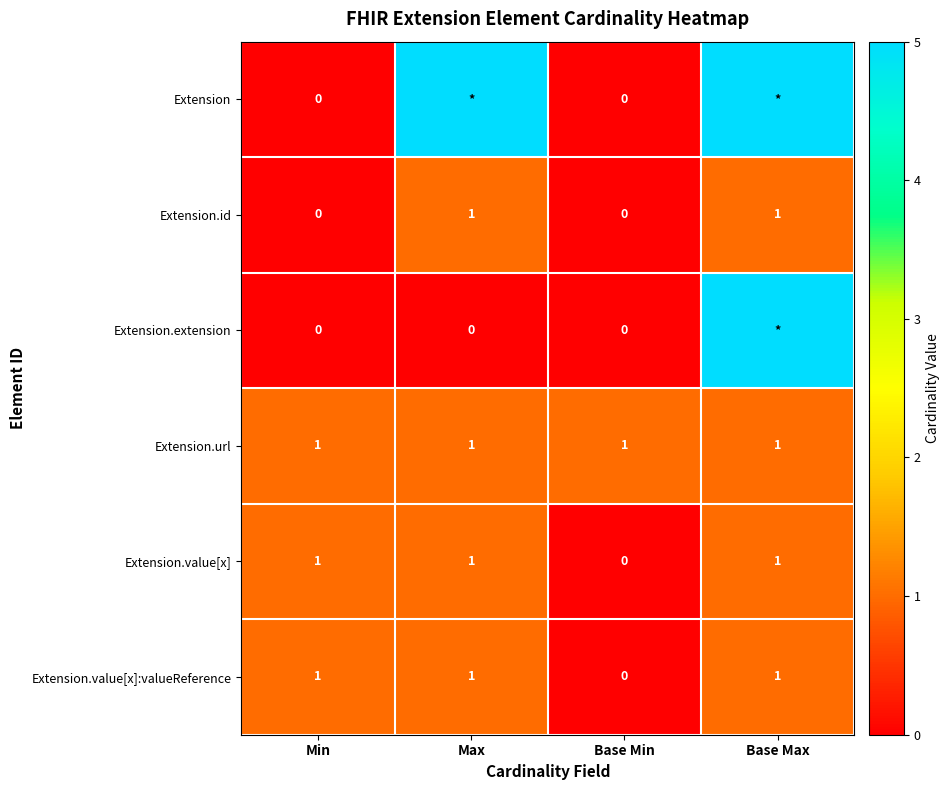

Is the value of Extension.id at Min greater than the value of Extension.url at Base Max?

No